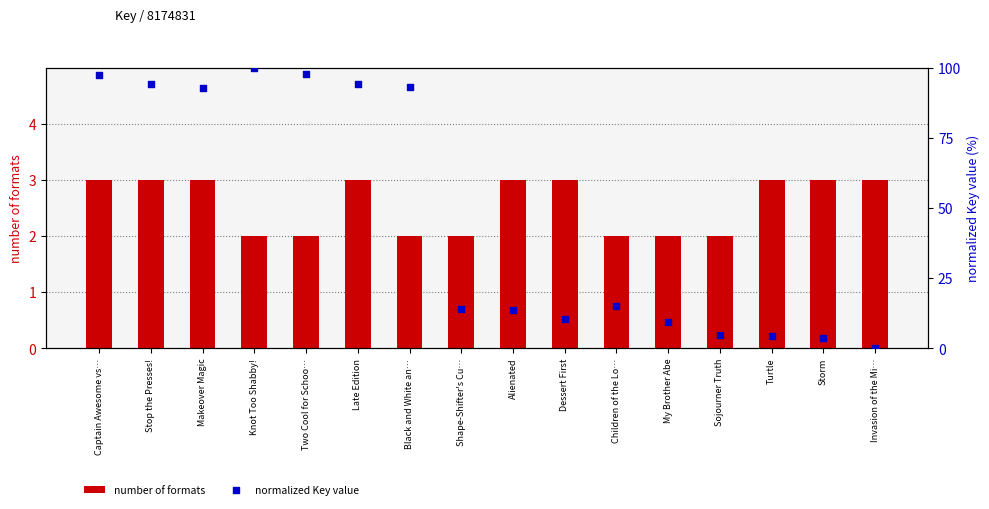

Is the value of number of formats at Children of the Lo… greater than the value of normalized Key value at Shape-Shifter's Cu…?

No